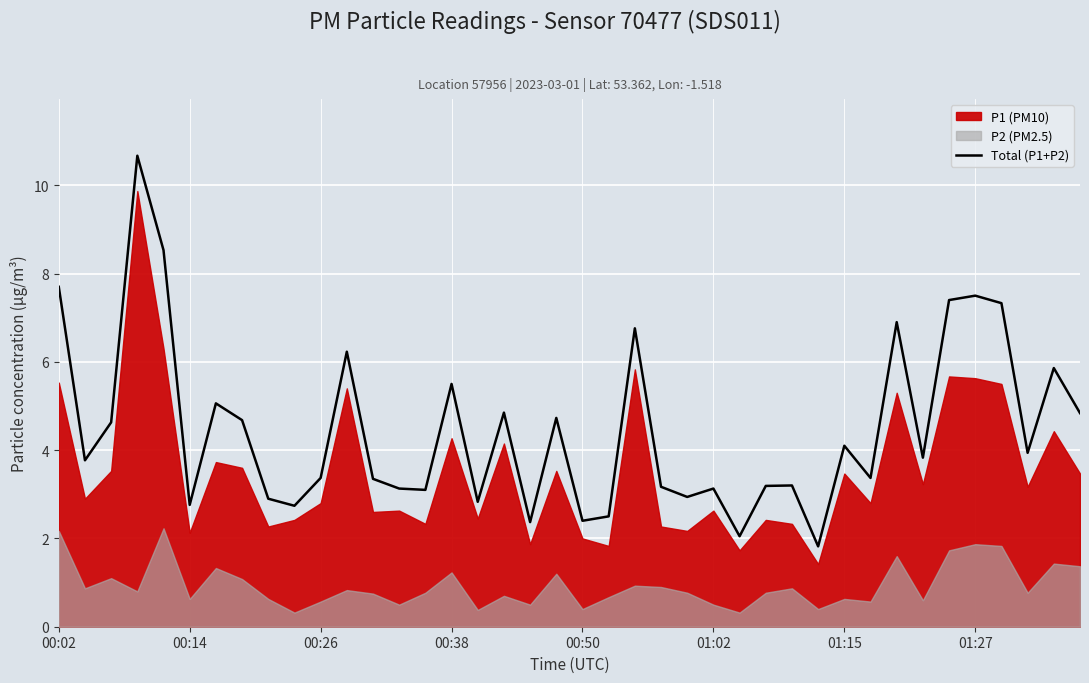

What is the minimum value for Total (P1+P2)?

1.8